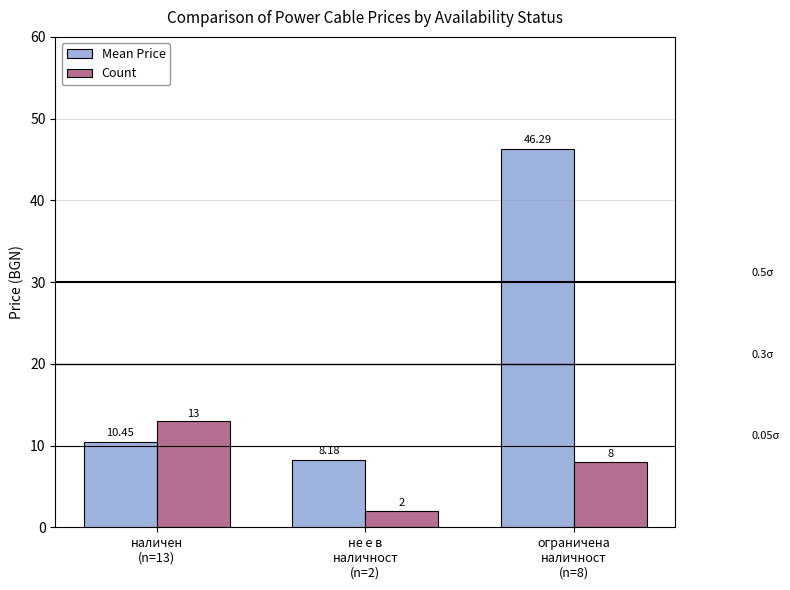

What is the difference between the Mean Price values at наличен
(n=13) and ограничена
наличност
(n=8)?

35.8